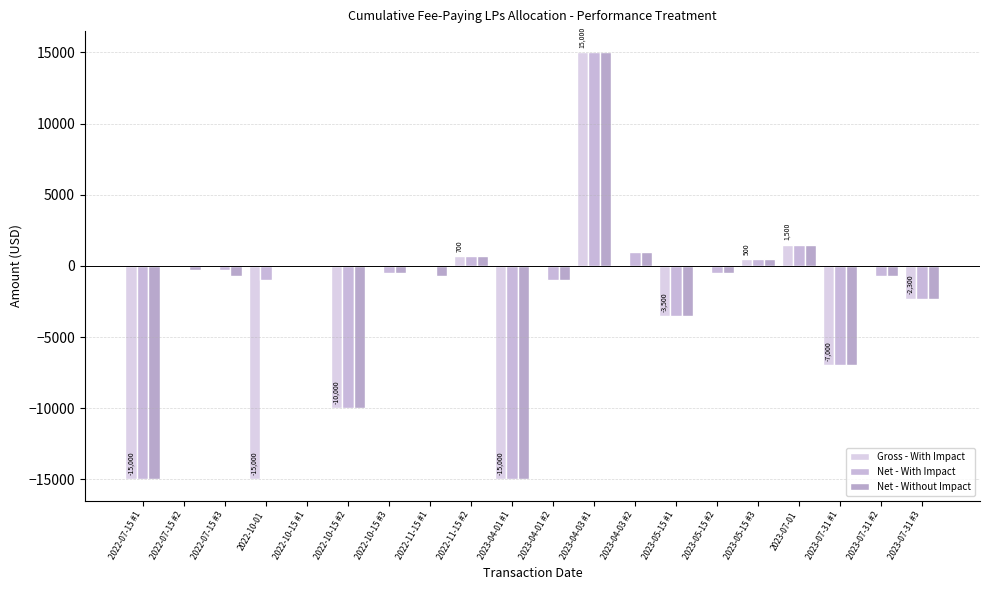

Reading right to left, what are all the values shown in this chart?

Gross - With Impact: 2023-07-31 #3=-2300	2023-07-31 #2=0	2023-07-31 #1=-7000	2023-07-01=1500	2023-05-15 #3=500	2023-05-15 #2=0	2023-05-15 #1=-3500	2023-04-03 #2=0	2023-04-03 #1=15000	2023-04-01 #2=0	2023-04-01 #1=-15000	2022-11-15 #2=700	2022-11-15 #1=0	2022-10-15 #3=0	2022-10-15 #2=-10000	2022-10-15 #1=0	2022-10-01=-15000	2022-07-15 #3=0	2022-07-15 #2=0	2022-07-15 #1=-15000
Net - With Impact: 2023-07-31 #3=-2300	2023-07-31 #2=-700	2023-07-31 #1=-7000	2023-07-01=1500	2023-05-15 #3=500	2023-05-15 #2=-500	2023-05-15 #1=-3500	2023-04-03 #2=1000	2023-04-03 #1=15000	2023-04-01 #2=-1000	2023-04-01 #1=-15000	2022-11-15 #2=700	2022-11-15 #1=0	2022-10-15 #3=-500	2022-10-15 #2=-10000	2022-10-15 #1=-100	2022-10-01=-1000	2022-07-15 #3=-300	2022-07-15 #2=0	2022-07-15 #1=-15000
Net - Without Impact: 2023-07-31 #3=-2300	2023-07-31 #2=-700	2023-07-31 #1=-7000	2023-07-01=1500	2023-05-15 #3=500	2023-05-15 #2=-500	2023-05-15 #1=-3500	2023-04-03 #2=1000	2023-04-03 #1=15000	2023-04-01 #2=-1000	2023-04-01 #1=-15000	2022-11-15 #2=700	2022-11-15 #1=-700	2022-10-15 #3=-500	2022-10-15 #2=-10000	2022-10-15 #1=0	2022-10-01=0	2022-07-15 #3=-700	2022-07-15 #2=-300	2022-07-15 #1=-15000